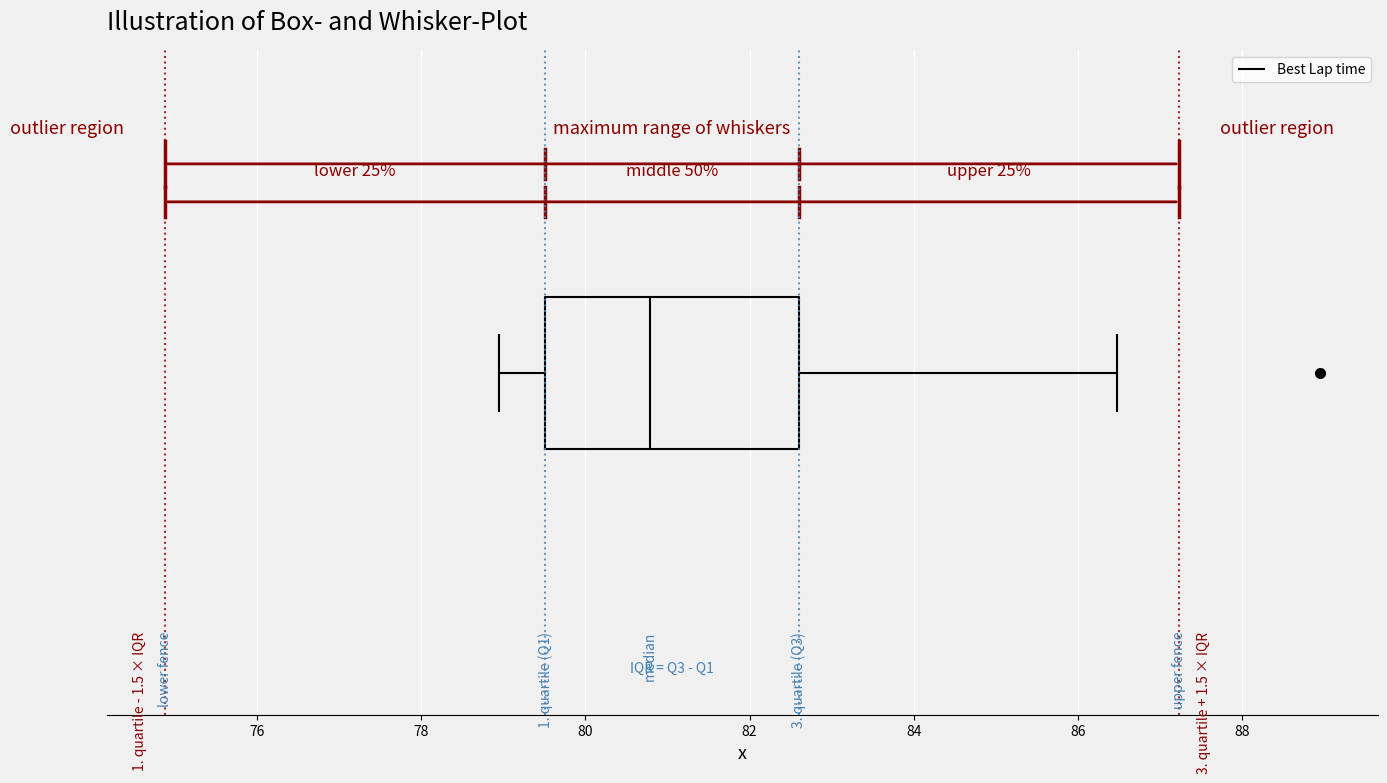

Transcribe this box plot: give where the median line is, the range the box spans, and where the two whiskers end, as read against the x-axis. The values are not printed on the chart, so give them approximately, as read against the axis.

median 80.8, box 79.6 to 82.6, whiskers 79.0 to 86.4